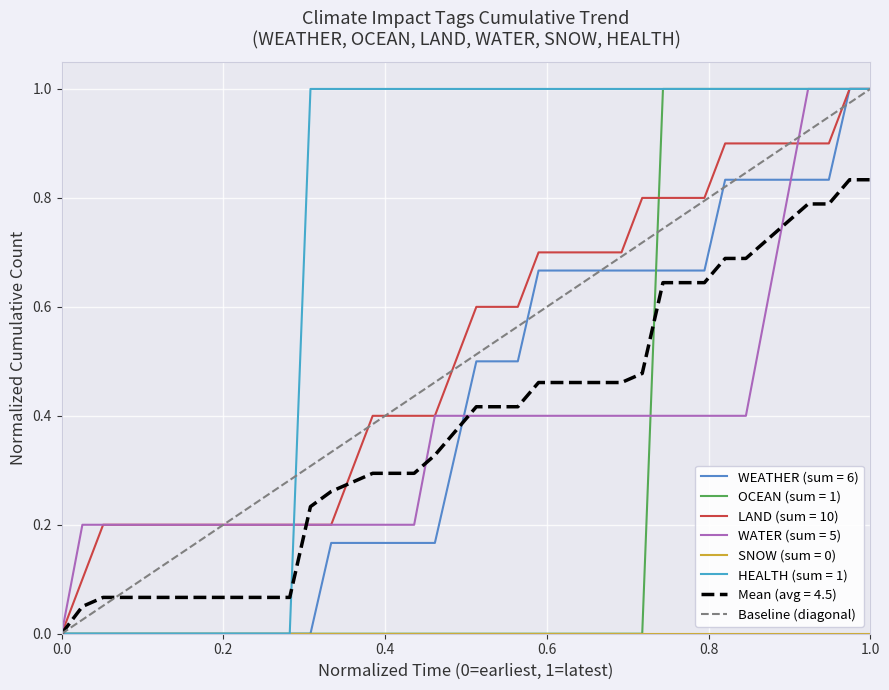

True or false: the data shows 1 at 0.2.

False